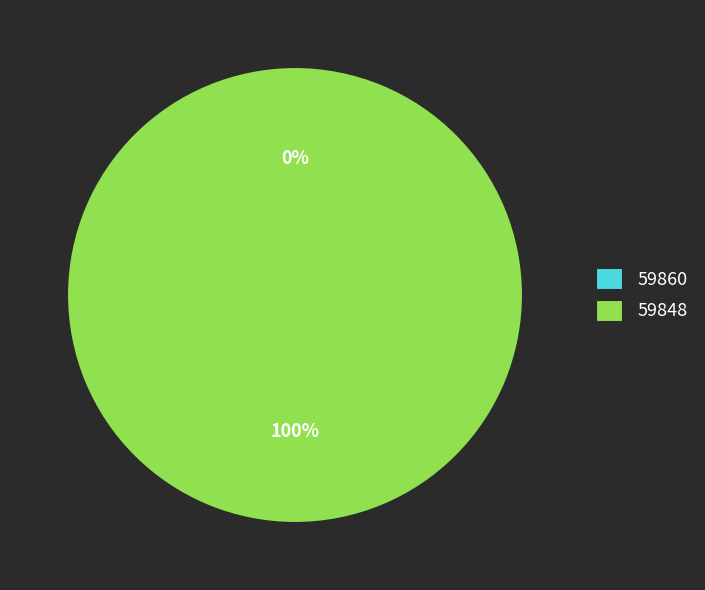

Is there any slice that represents more than half of the pie?

Yes